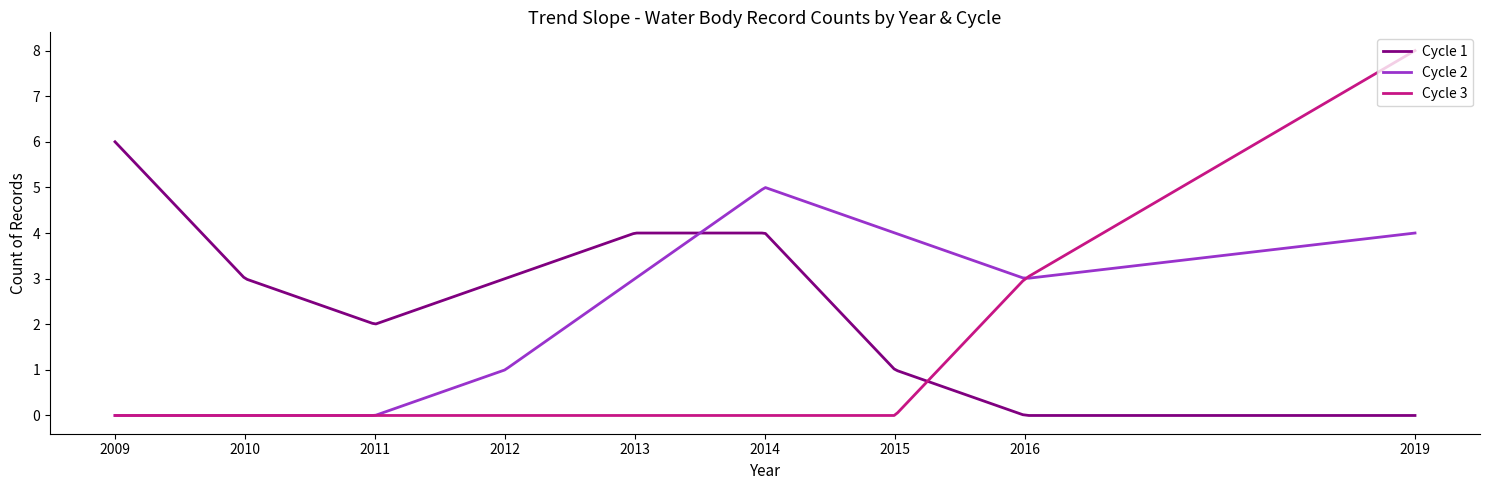

Which series has the largest range (max minus min)?

Cycle 3